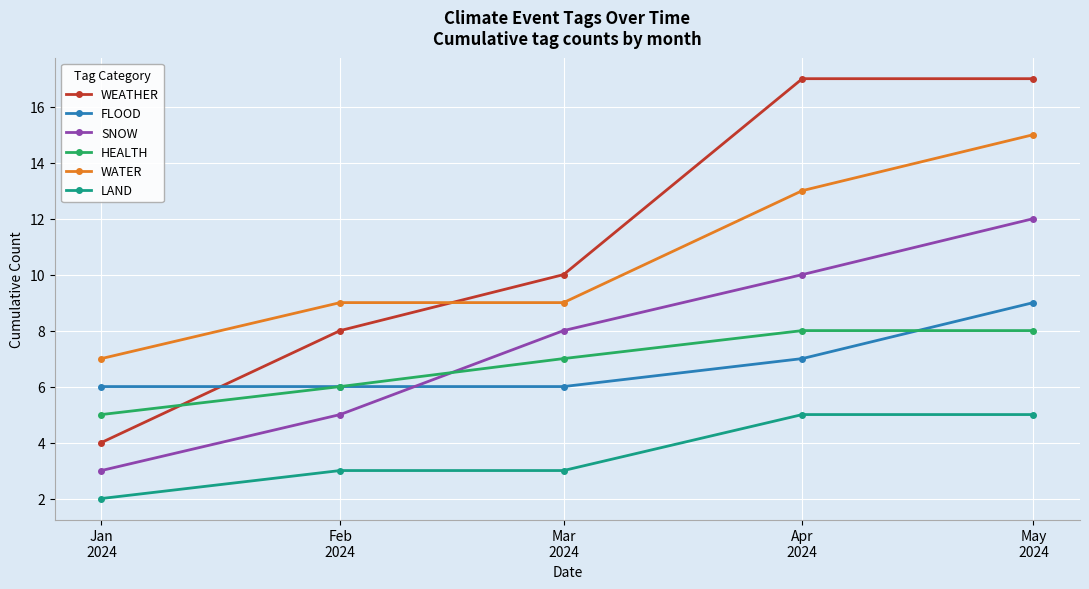

True or false: LAND and WATER cross at least once.

False